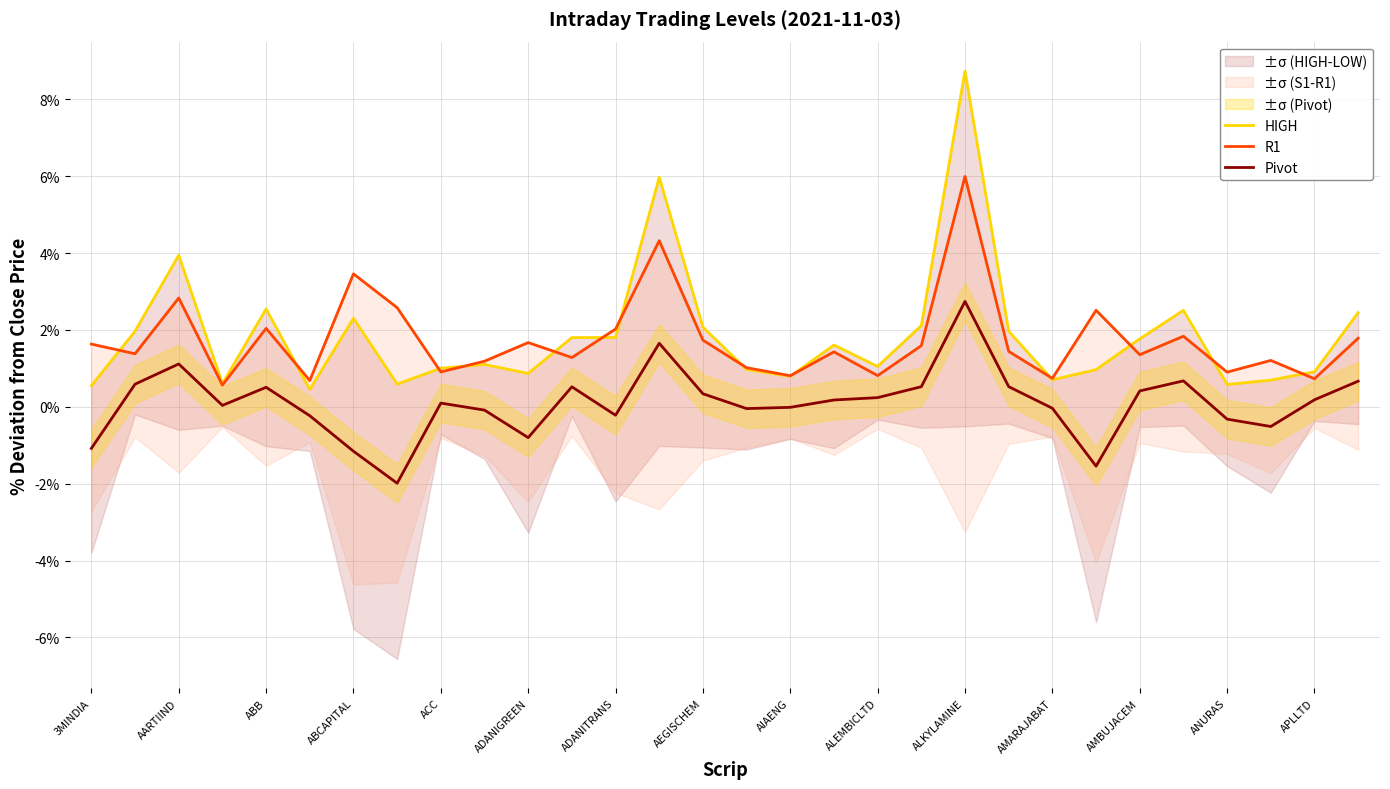

The value of Pivot at ANURAS is 2.7. True or false?

False